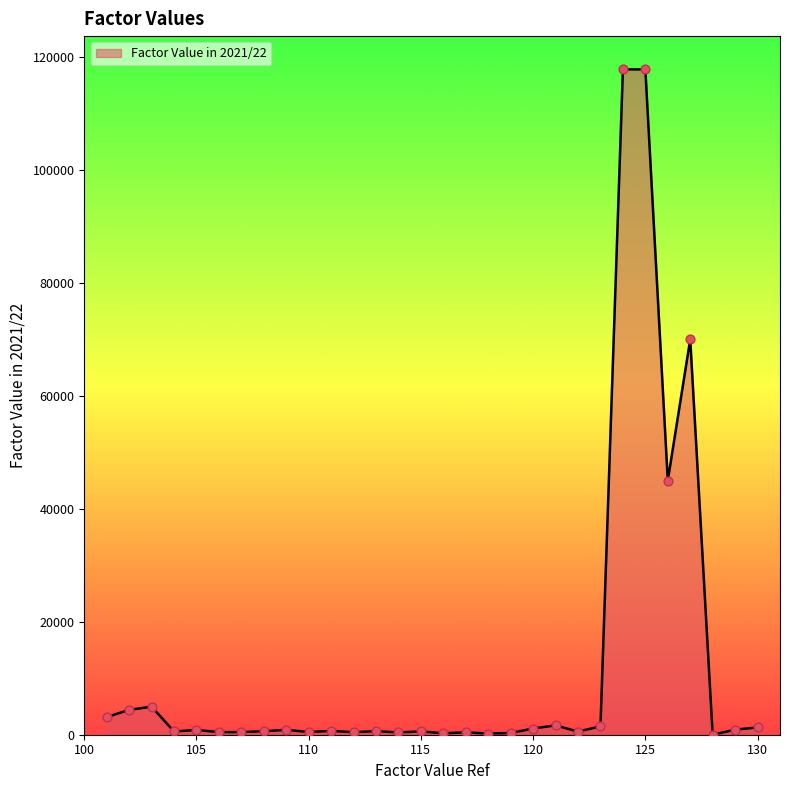

What is the greatest value displayed?

117800